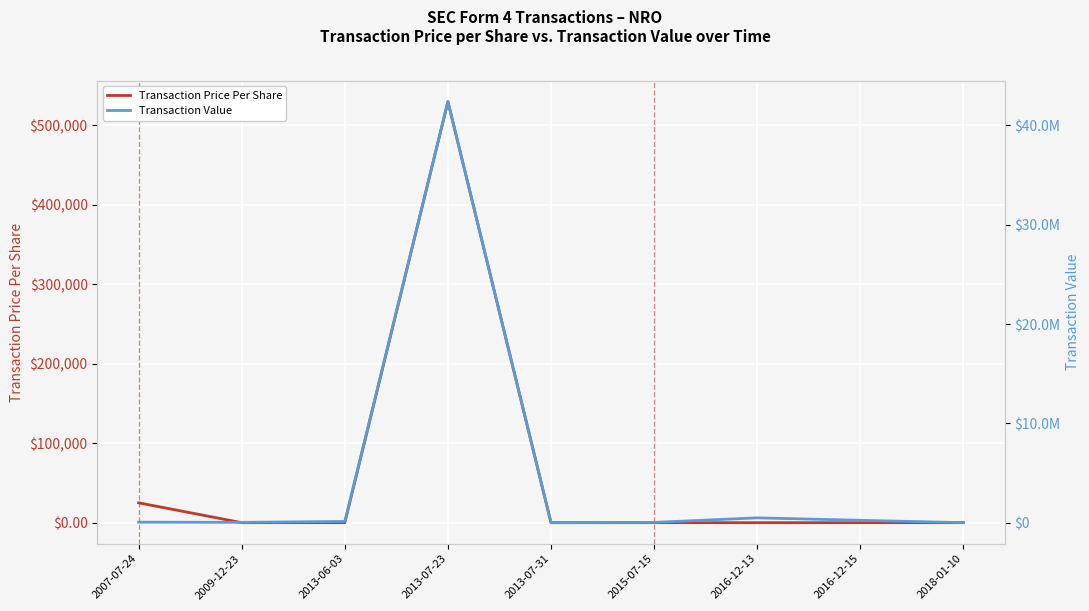

Between 2013-07-31 and 2018-01-10, which series saw the biggest shift?

Transaction Value